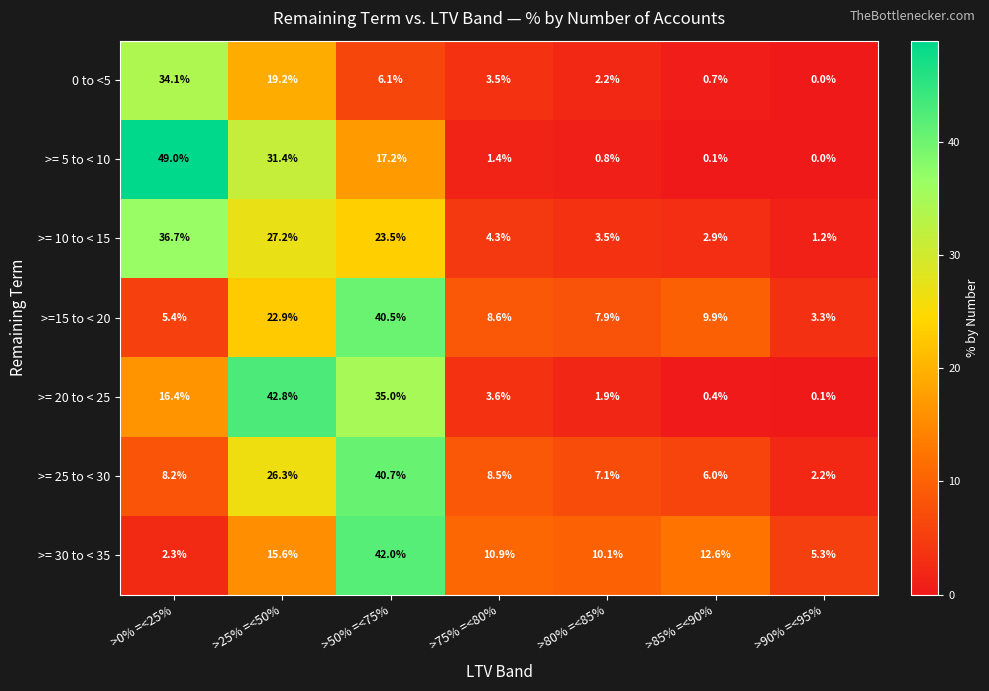

At which category is the sum across all series the highest?

>50% =<75%